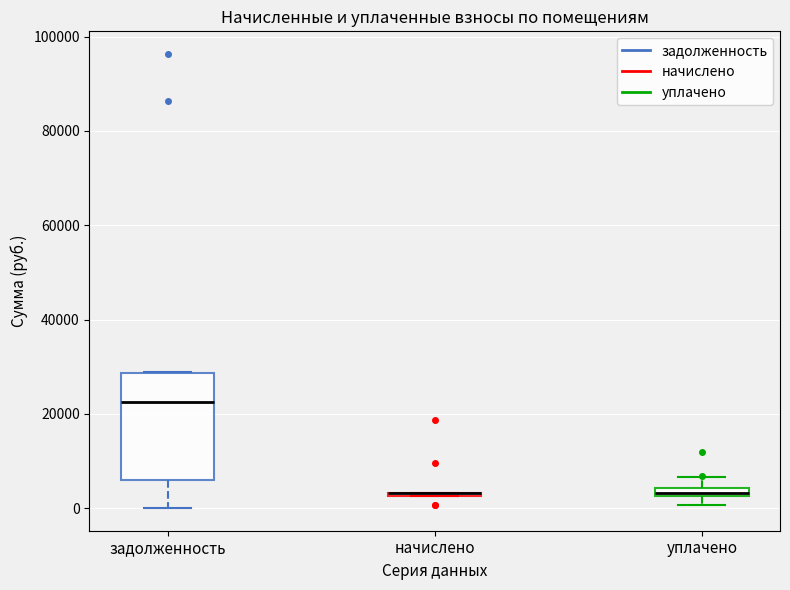

Where is the upper edge of the box for задолженность on the y-axis? The values are not printed on the chart, so give them approximately, as read against the axis.

28000